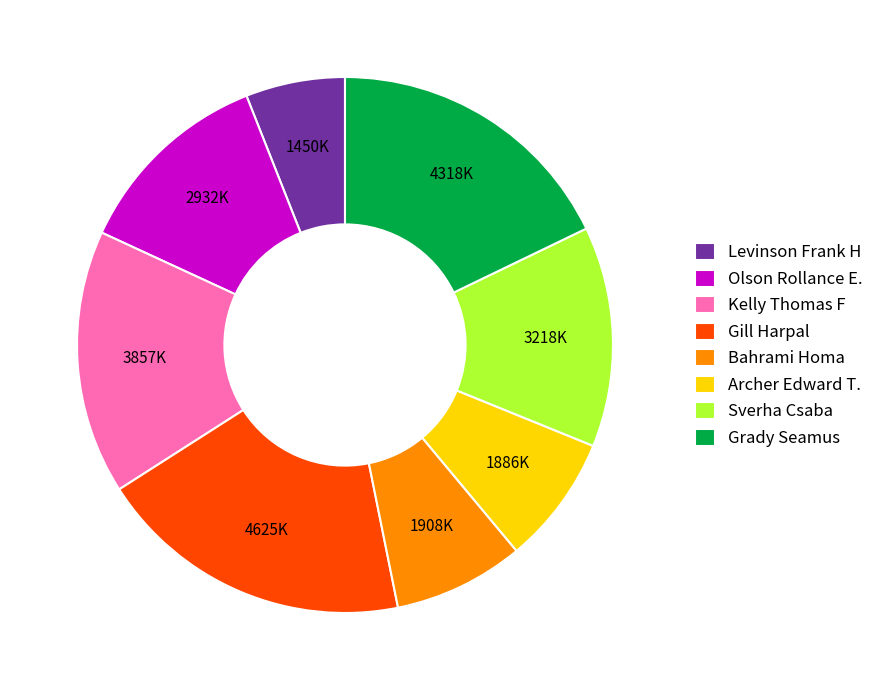

Is it true that Sverha Csaba is 13% of the pie?

True